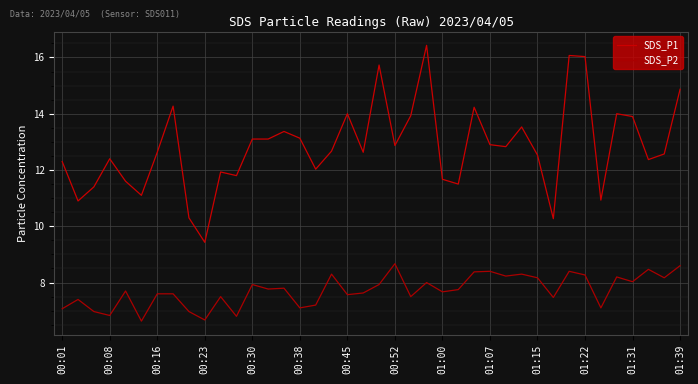

What is the minimum value shown in the chart?

6.6